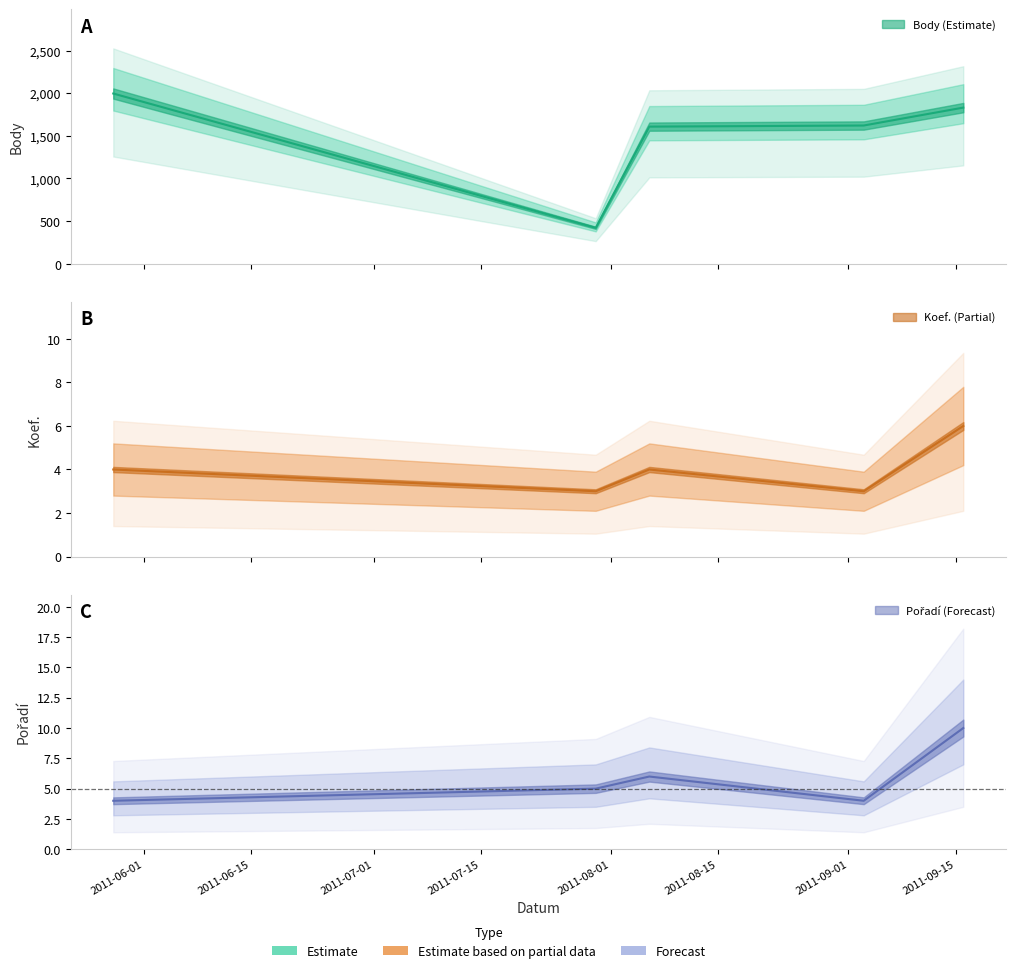

Between 2011-05-28 and 2011-08-06, which is larger?

2011-05-28